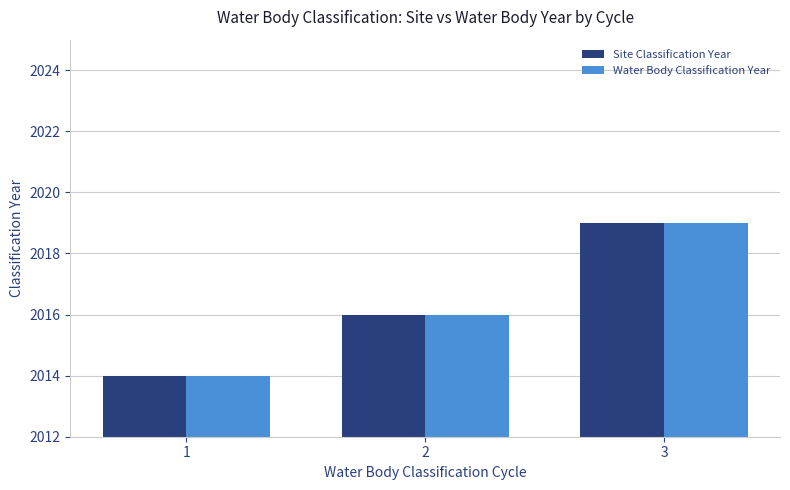

What is the minimum value shown in the chart?

2014